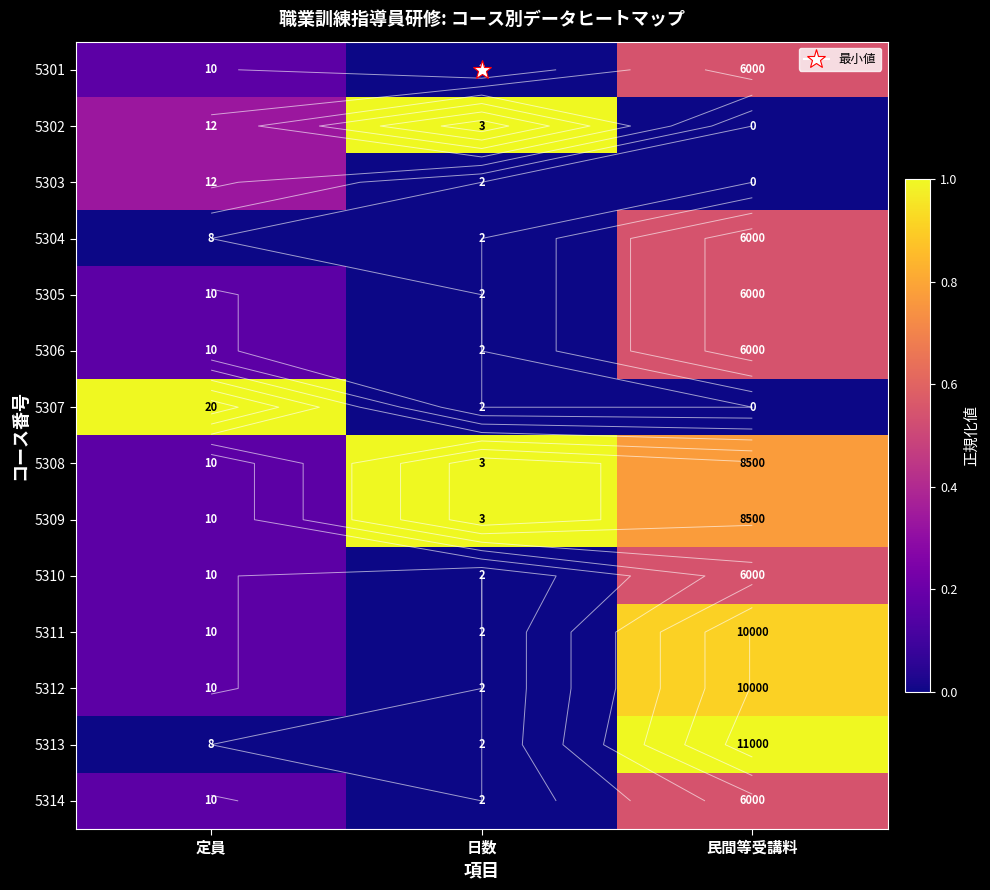

Count the 5313 values in the range 0 to 1.

3